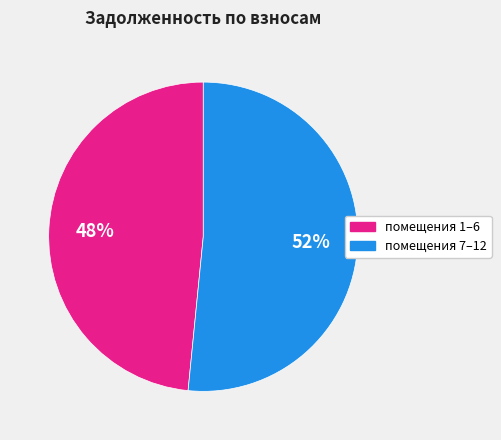

Is there a majority slice in this chart?

Yes